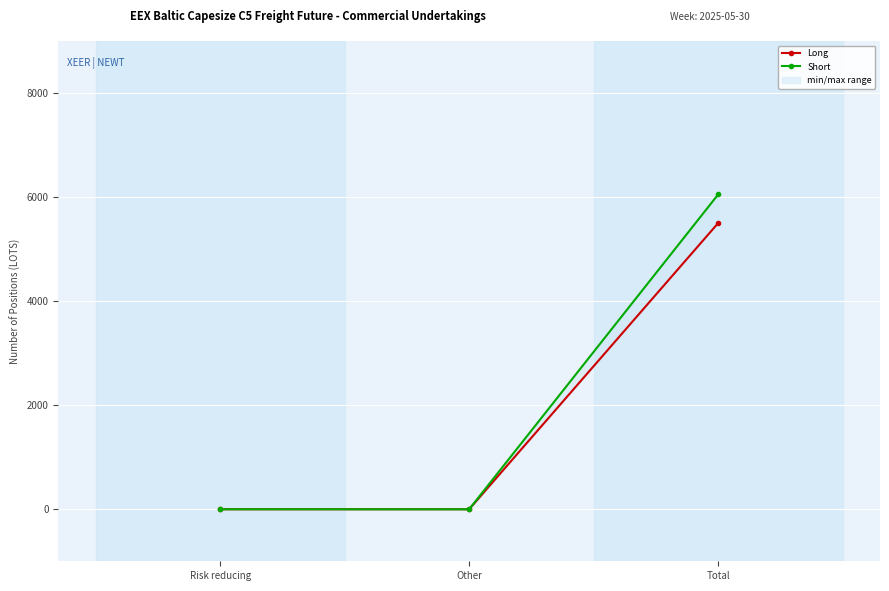

Which category has the lowest value across all series?

Risk reducing